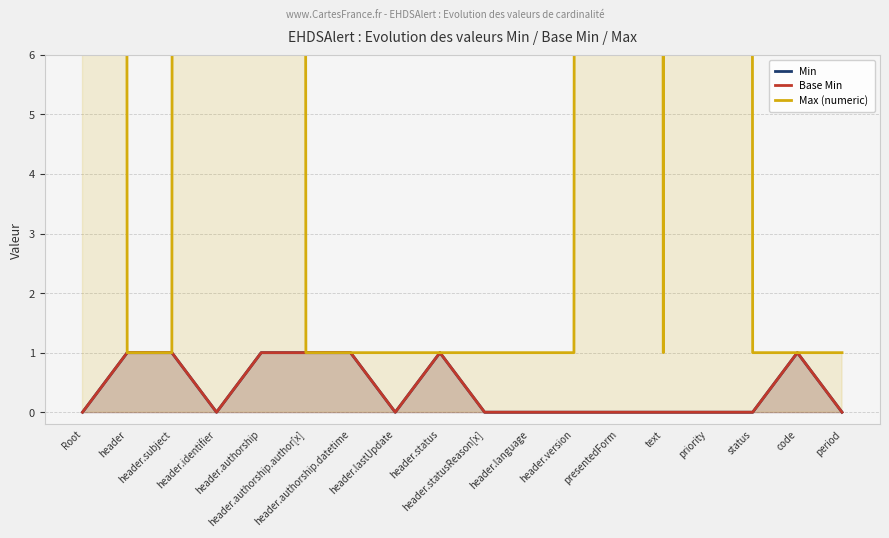

What is the label of the 3rd point from the left?

header.subject